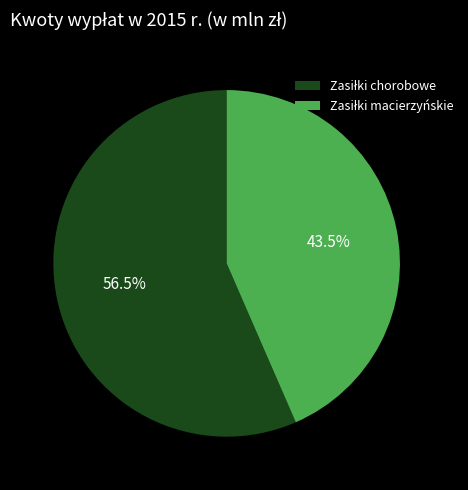

To the nearest percent, what is the difference between the largest and smallest slice percentages?

13%